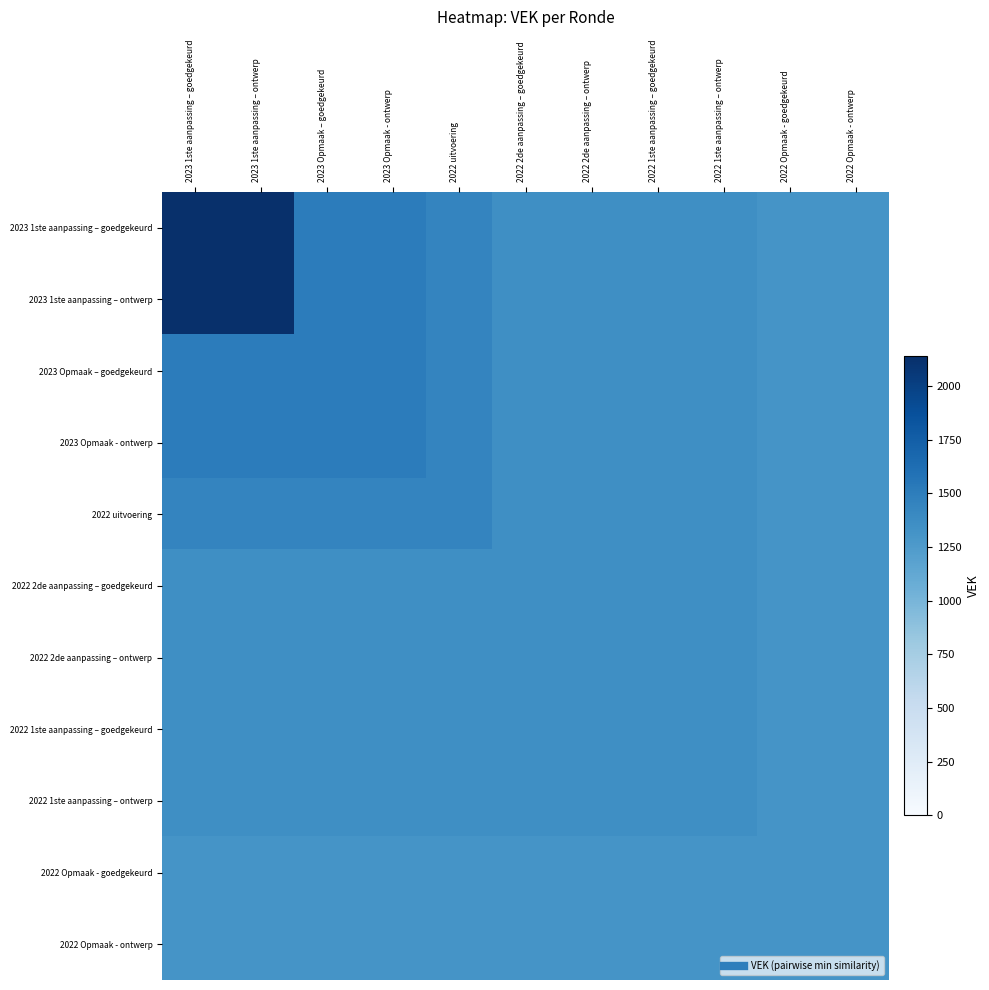

Which series has the largest total across all categories?

2023 1ste aanpassing – goedgekeurd